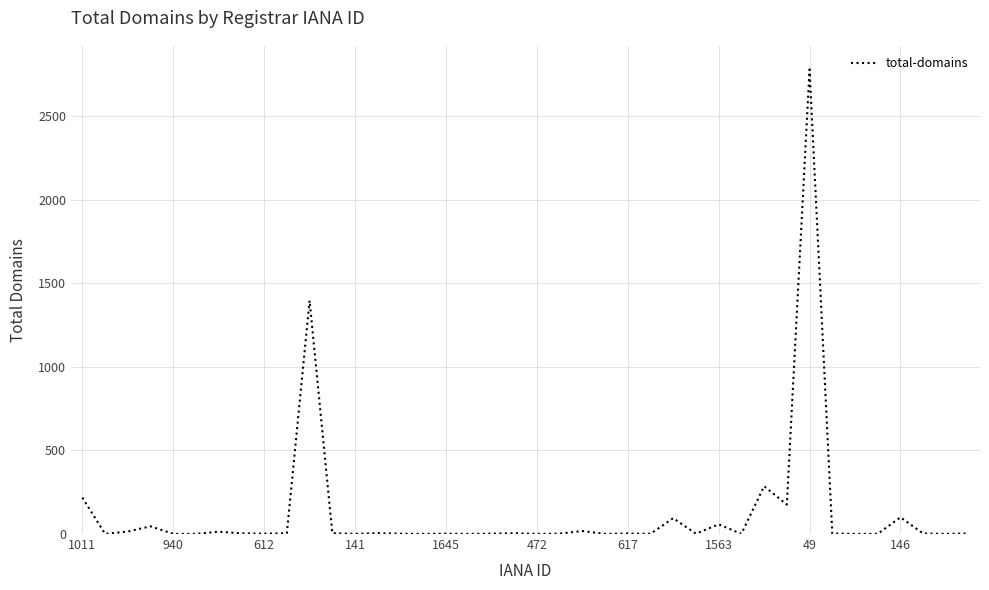

What is the maximum value shown in the chart?

2778